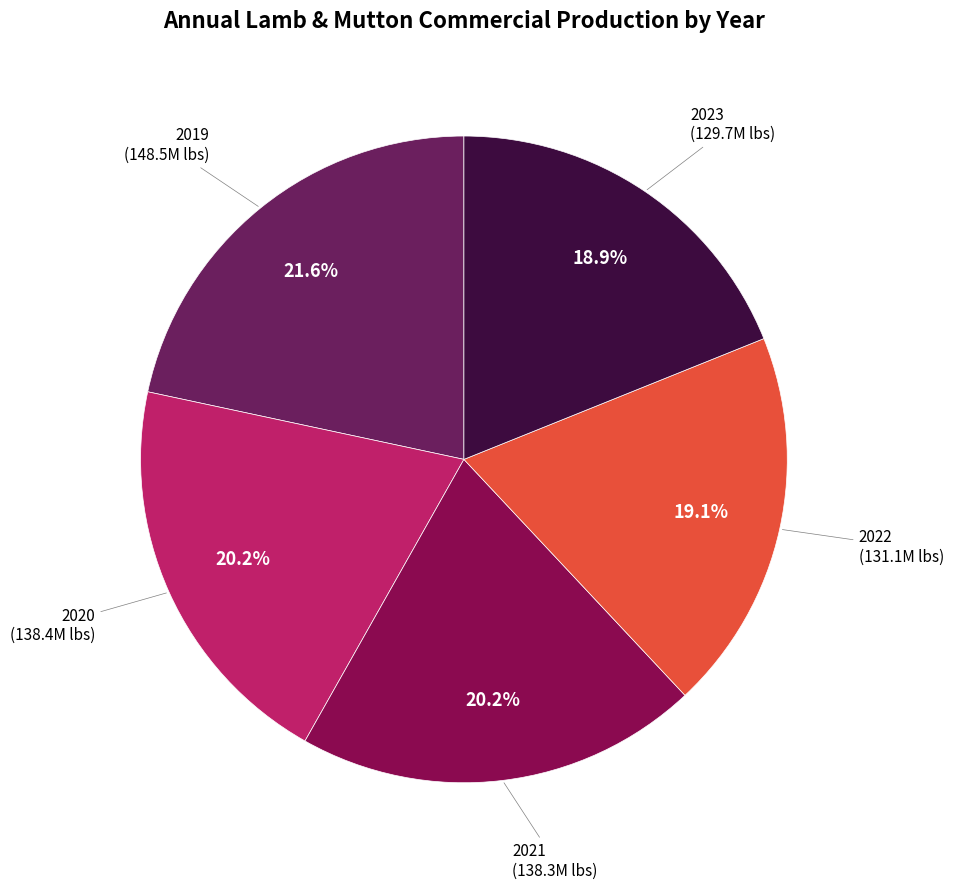

Does any single category account for the majority?

No